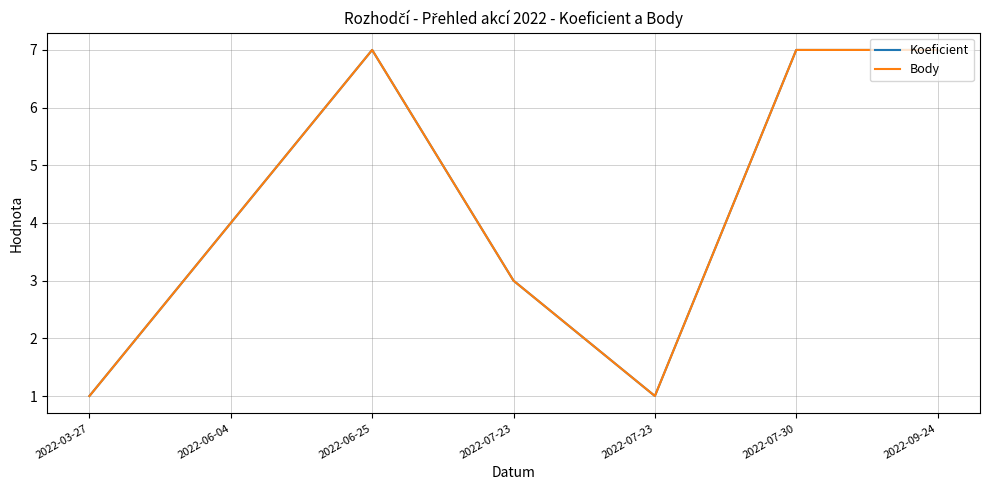

True or false: Koeficient has more than 1 points higher than both neighbors.

False